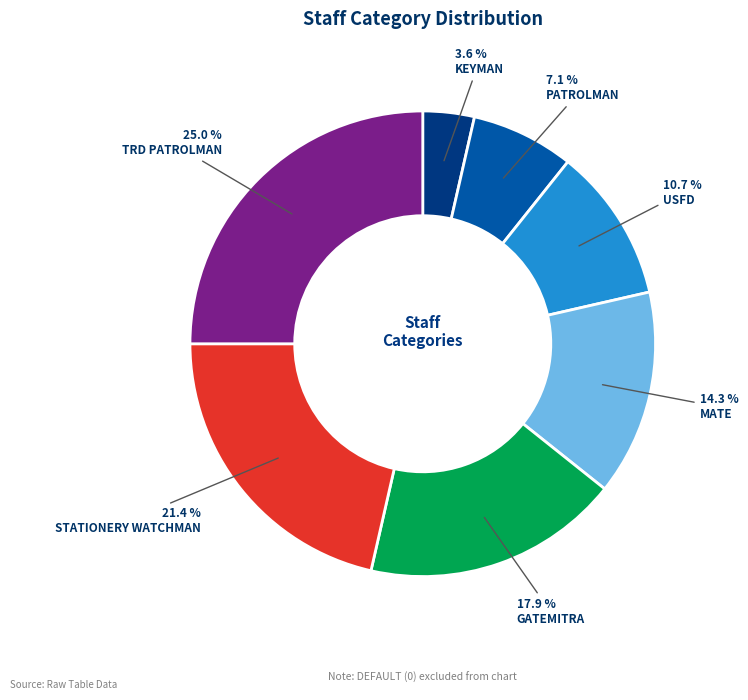

How many slices are in this pie chart?

7